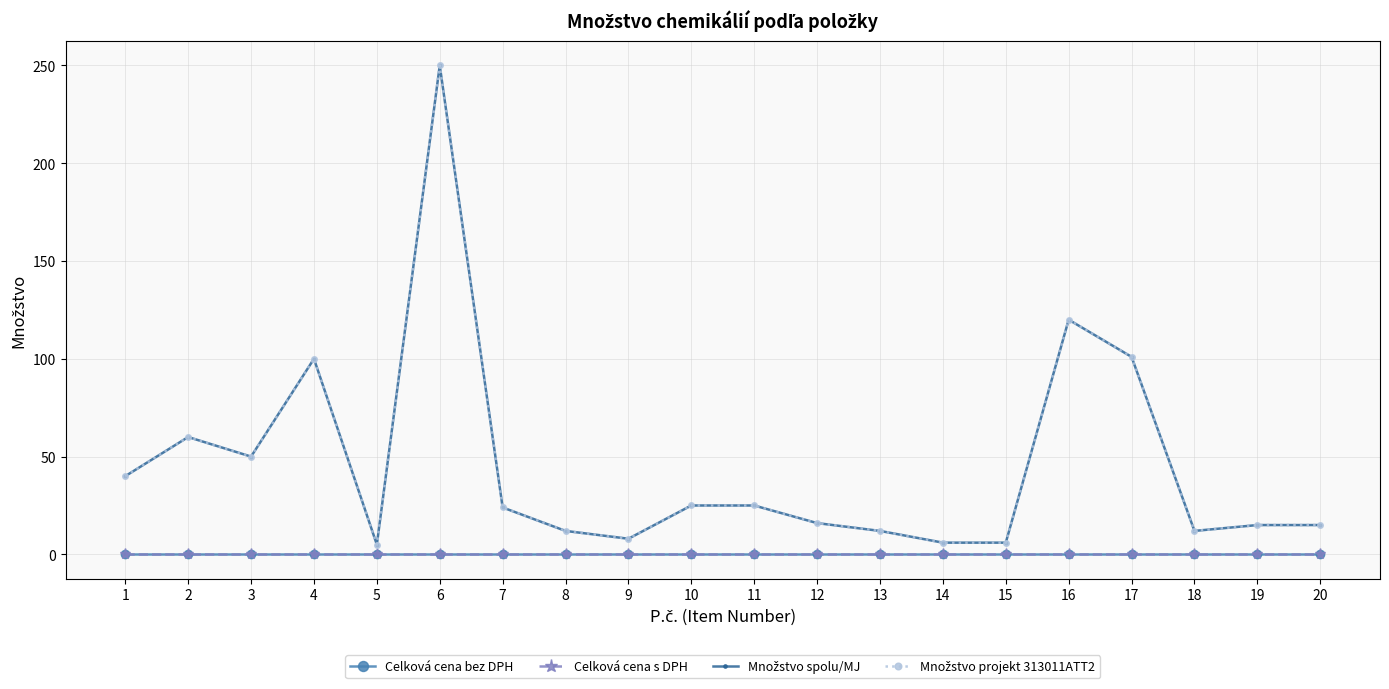

Is this an area chart (filled region under the line)?

No